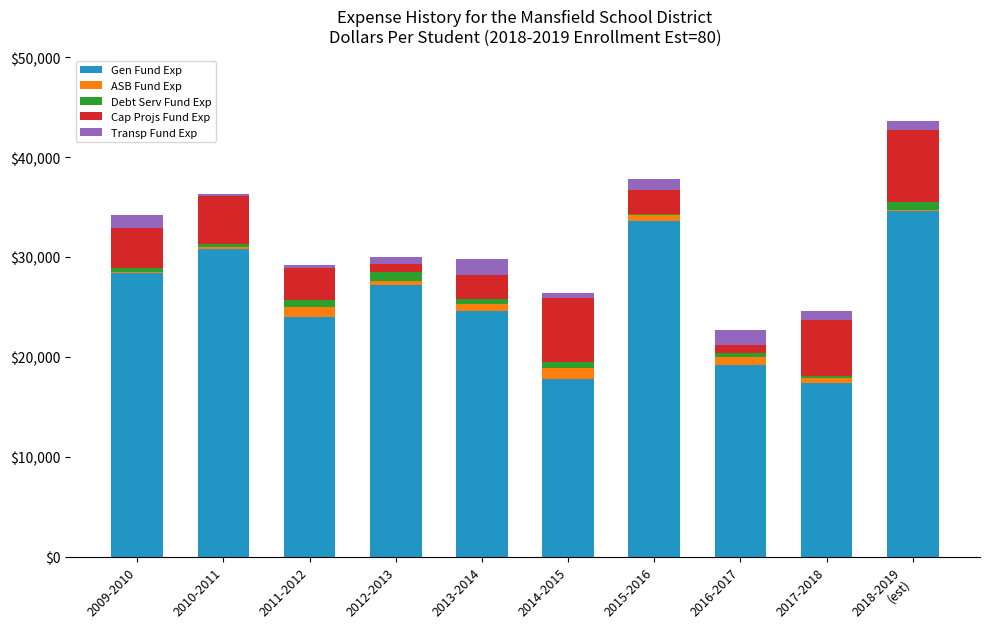

What is the total value across all series at 2012-2013?

29980